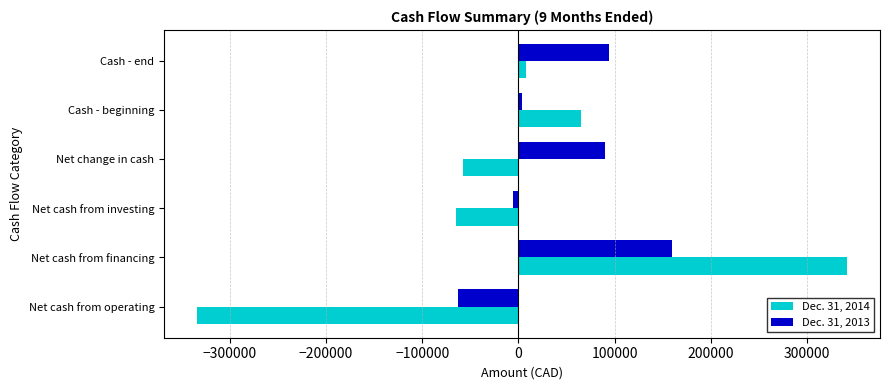

Is it true that Dec. 31, 2014 equals -334262 at Net cash from operating?

True